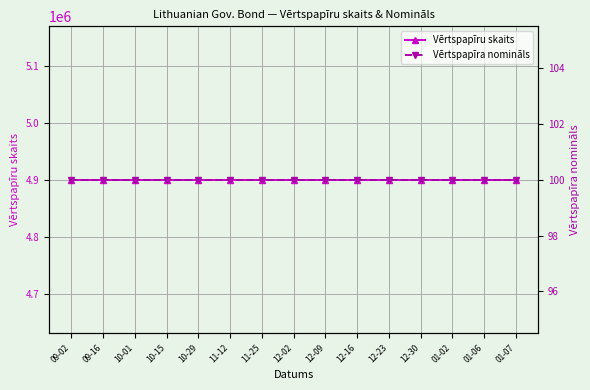

How many lines are shown in the chart?

2